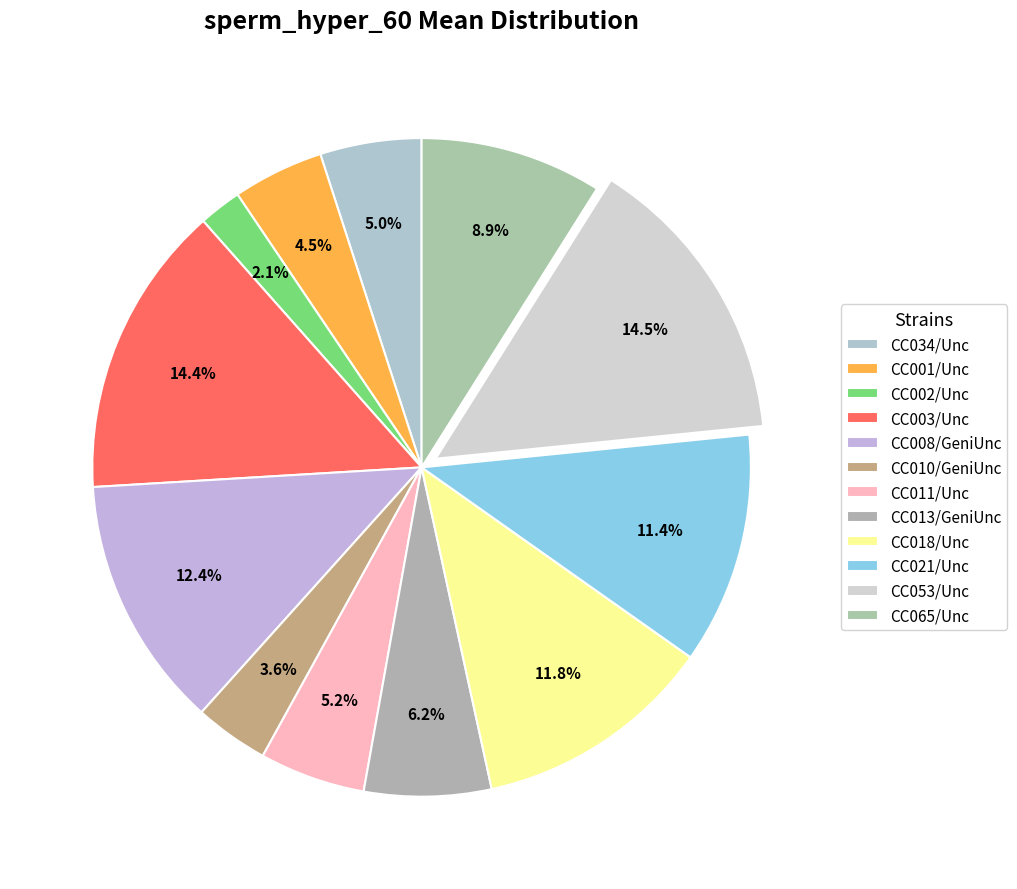

Does CC018/Unc represent more than half of the total?

No